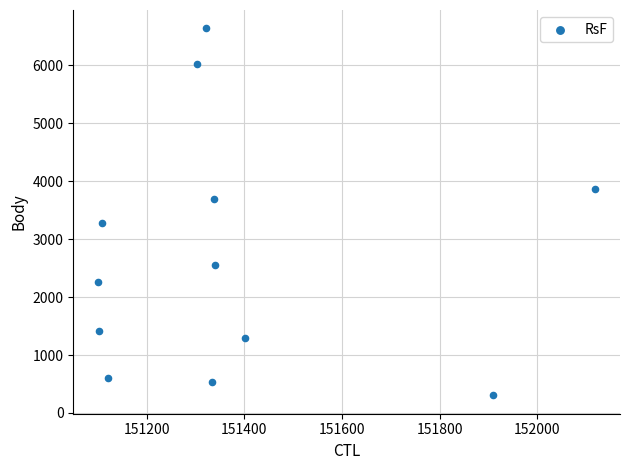

What is the average Y value?

2705